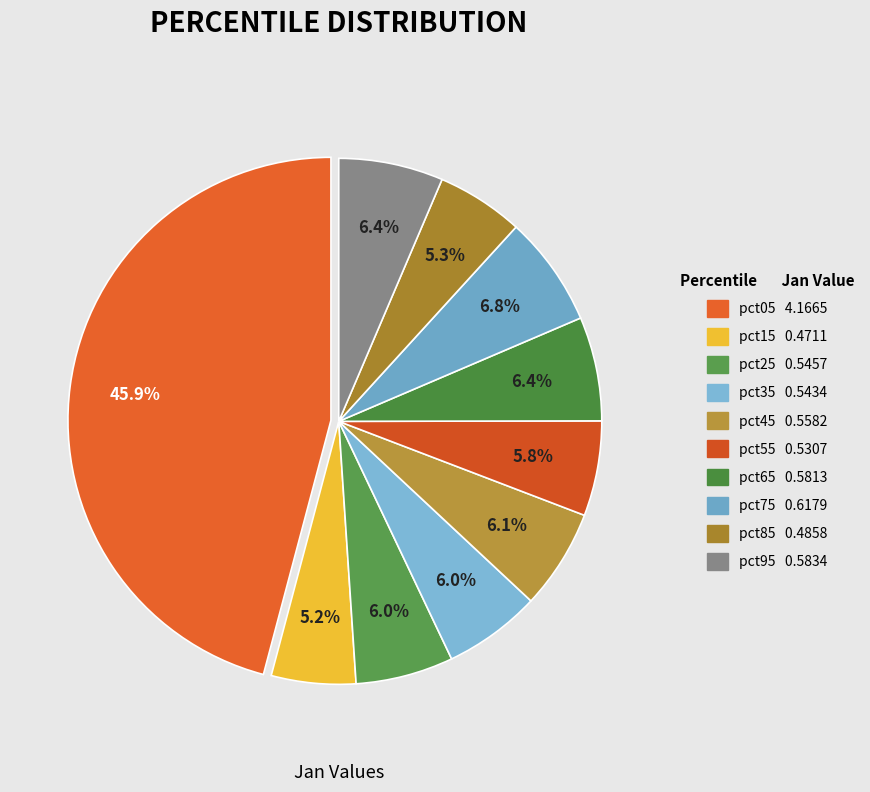

Which category has the smallest portion of the pie?

pct15